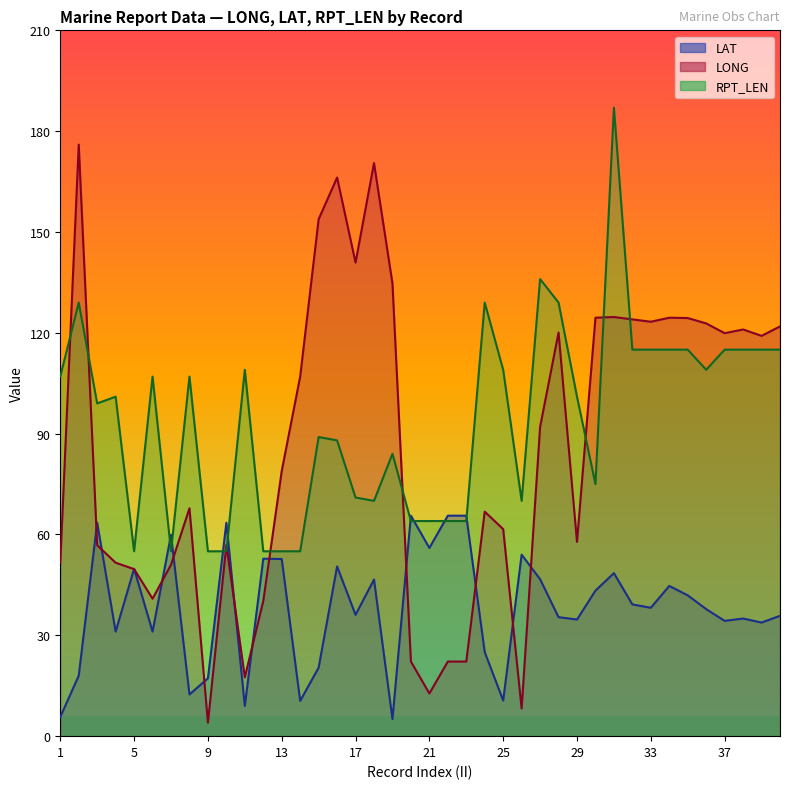

At which category does LONG reach its first local valley?

6